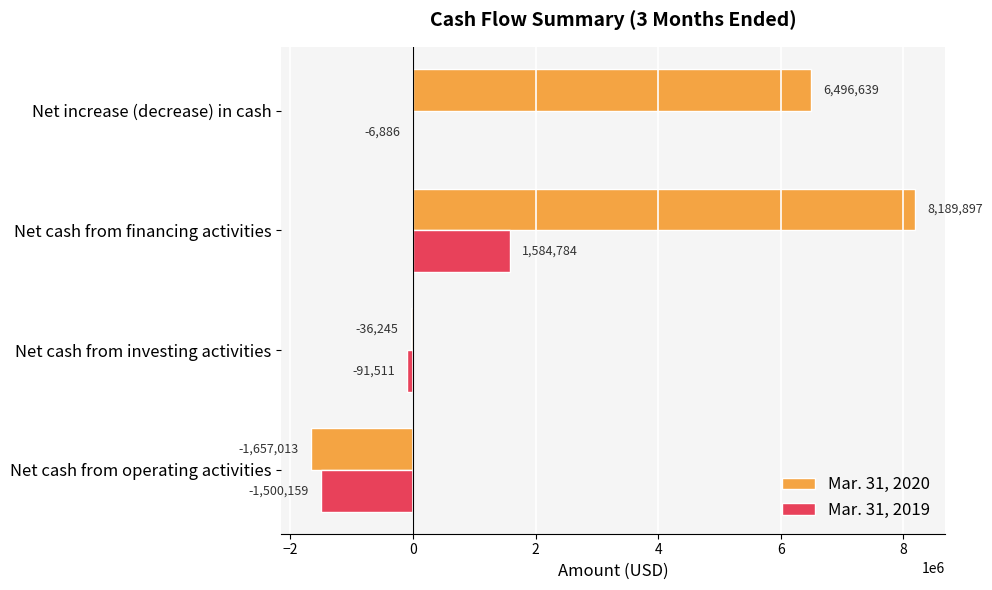

Which category has the highest value in the Mar. 31, 2020 series?

Net cash from financing activities